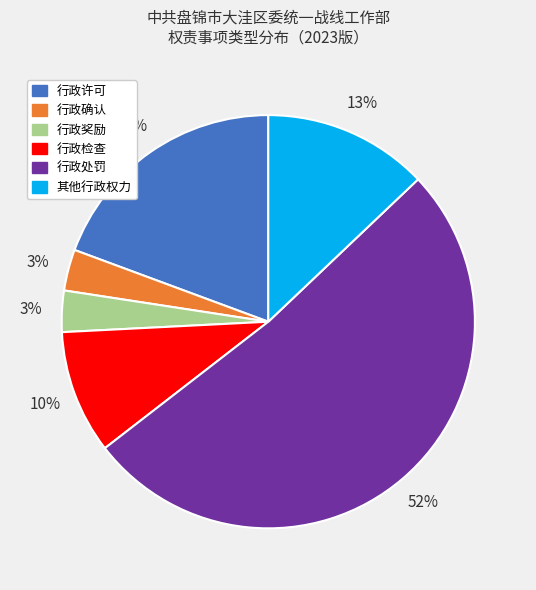

Count the number of slices in the pie.

6